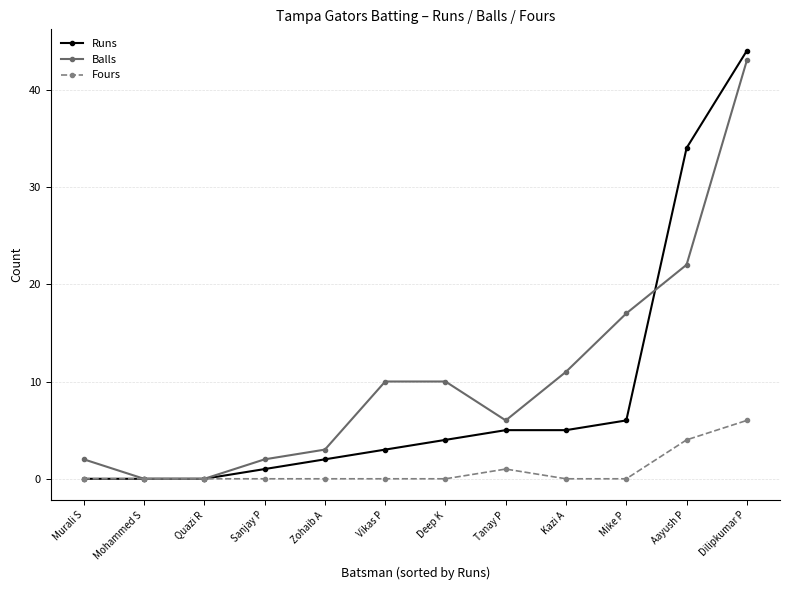

Is the value of Fours at Murali S greater than the value of Balls at Deep K?

No